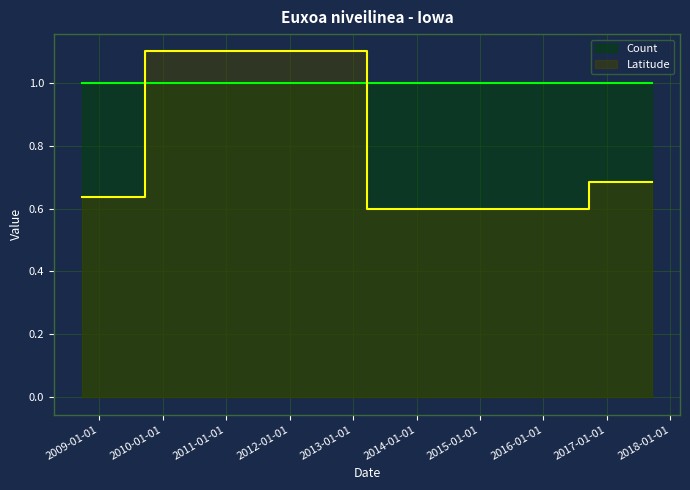

List the series in order of their peak value, lowest first.

Count, Latitude